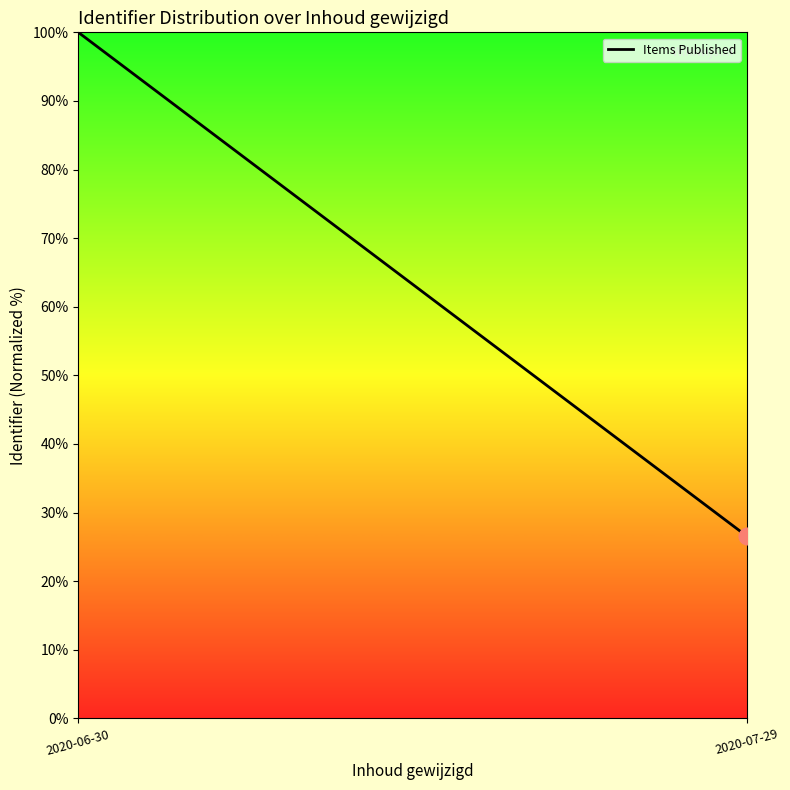

Reading left to right, transcribe all the data shown in this chart.

100.0	26.5